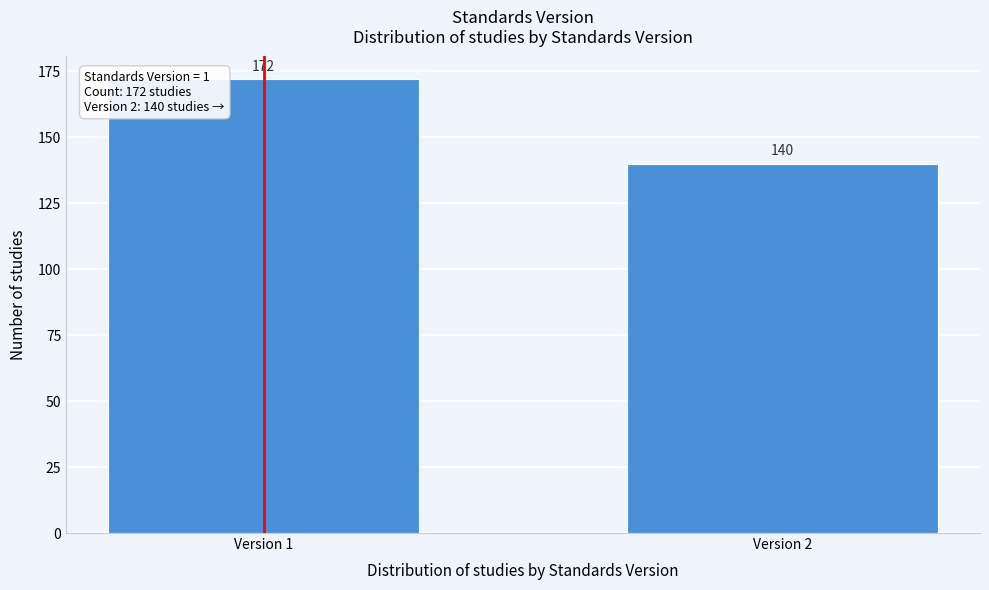

Reading left to right, extract all data points from this chart.

172	140